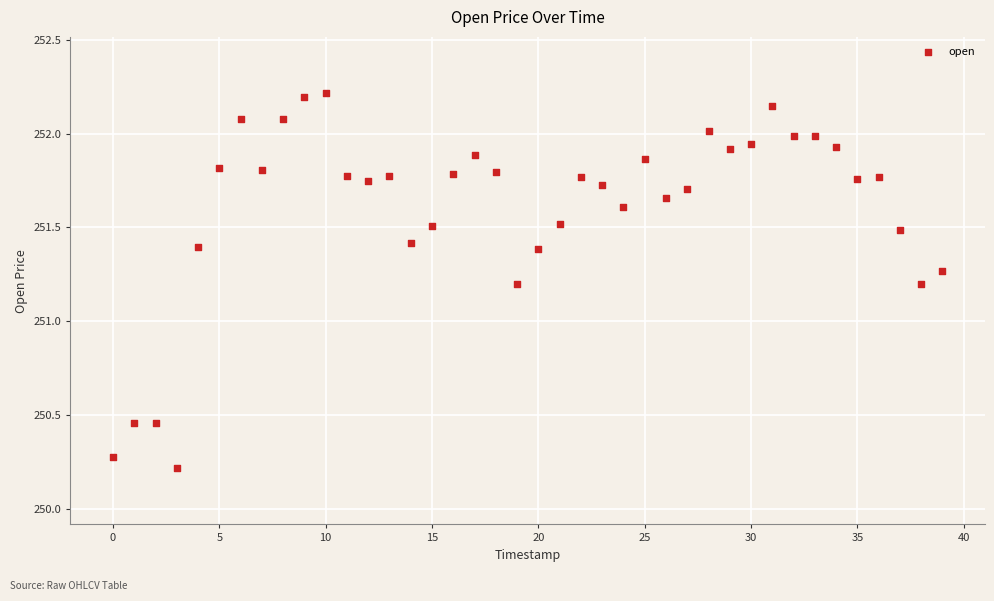

What is the range of Y values (max minus min)?

2.0